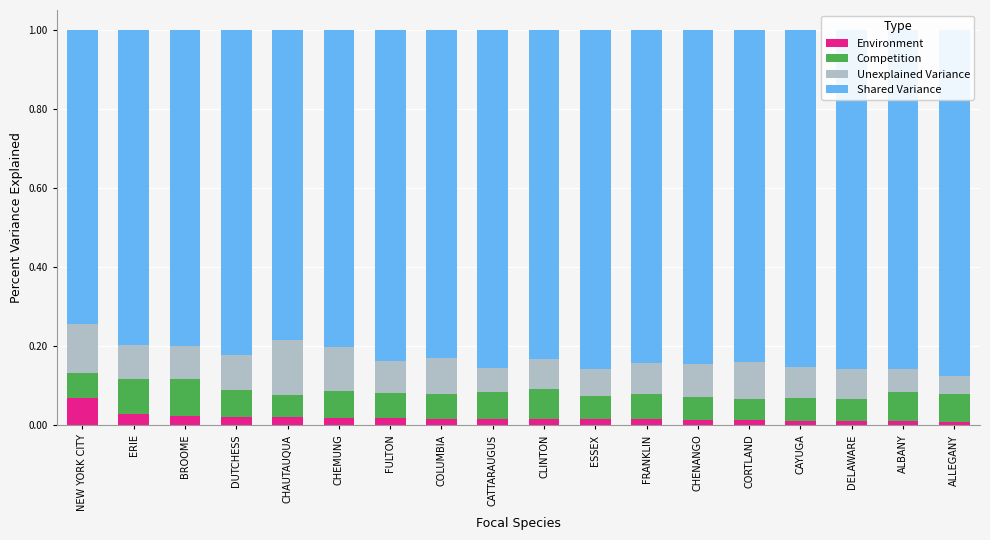

Reading left to right, transcribe all the data shown in this chart.

Environment: NEW YORK CITY=0.1	ERIE=0.0	BROOME=0.0	DUTCHESS=0.0	CHAUTAUQUA=0.0	CHEMUNG=0.0	FULTON=0.0	COLUMBIA=0.0	CATTARAUGUS=0.0	CLINTON=0.0	ESSEX=0.0	FRANKLIN=0.0	CHENANGO=0.0	CORTLAND=0.0	CAYUGA=0.0	DELAWARE=0.0	ALBANY=0.0	ALLEGANY=0.0
Competition: NEW YORK CITY=0.1	ERIE=0.1	BROOME=0.1	DUTCHESS=0.1	CHAUTAUQUA=0.1	CHEMUNG=0.1	FULTON=0.1	COLUMBIA=0.1	CATTARAUGUS=0.1	CLINTON=0.1	ESSEX=0.1	FRANKLIN=0.1	CHENANGO=0.1	CORTLAND=0.1	CAYUGA=0.1	DELAWARE=0.1	ALBANY=0.1	ALLEGANY=0.1
Unexplained Variance: NEW YORK CITY=0.1	ERIE=0.1	BROOME=0.1	DUTCHESS=0.1	CHAUTAUQUA=0.1	CHEMUNG=0.1	FULTON=0.1	COLUMBIA=0.1	CATTARAUGUS=0.1	CLINTON=0.1	ESSEX=0.1	FRANKLIN=0.1	CHENANGO=0.1	CORTLAND=0.1	CAYUGA=0.1	DELAWARE=0.1	ALBANY=0.1	ALLEGANY=0.0
Shared Variance: NEW YORK CITY=0.7	ERIE=0.8	BROOME=0.8	DUTCHESS=0.8	CHAUTAUQUA=0.8	CHEMUNG=0.8	FULTON=0.8	COLUMBIA=0.8	CATTARAUGUS=0.9	CLINTON=0.8	ESSEX=0.9	FRANKLIN=0.8	CHENANGO=0.8	CORTLAND=0.8	CAYUGA=0.9	DELAWARE=0.9	ALBANY=0.9	ALLEGANY=0.9